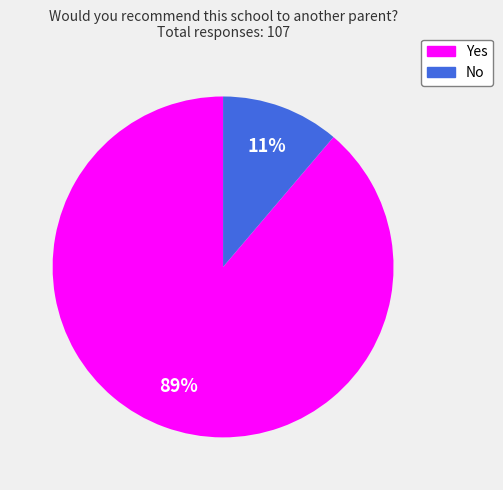

To the nearest percent, what is the difference between the largest and smallest slice percentages?

78%